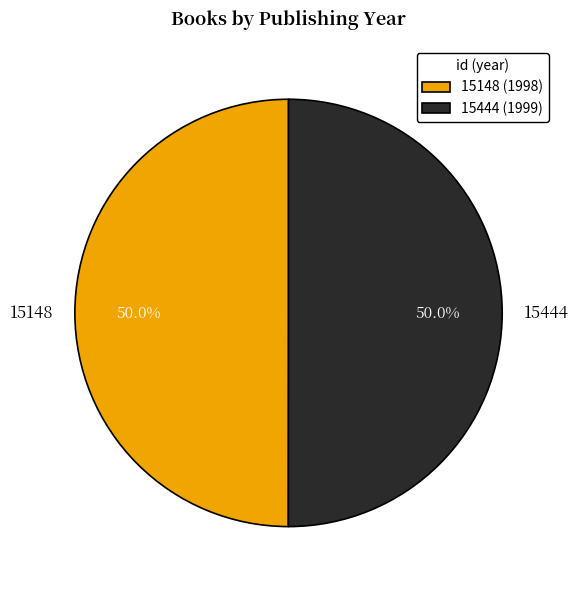

Combined, what portion of the pie is 15444 and 15148?

100.0%